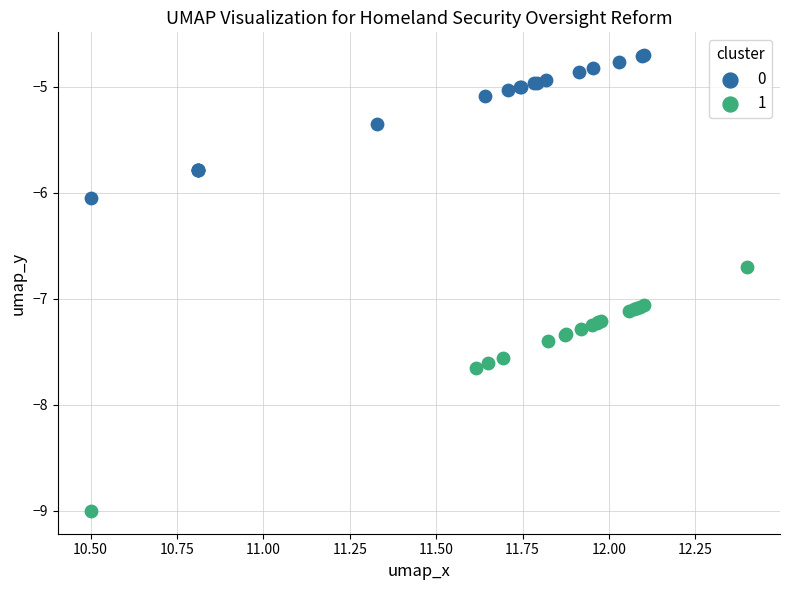

What are all the series names shown in the legend?

0, 1